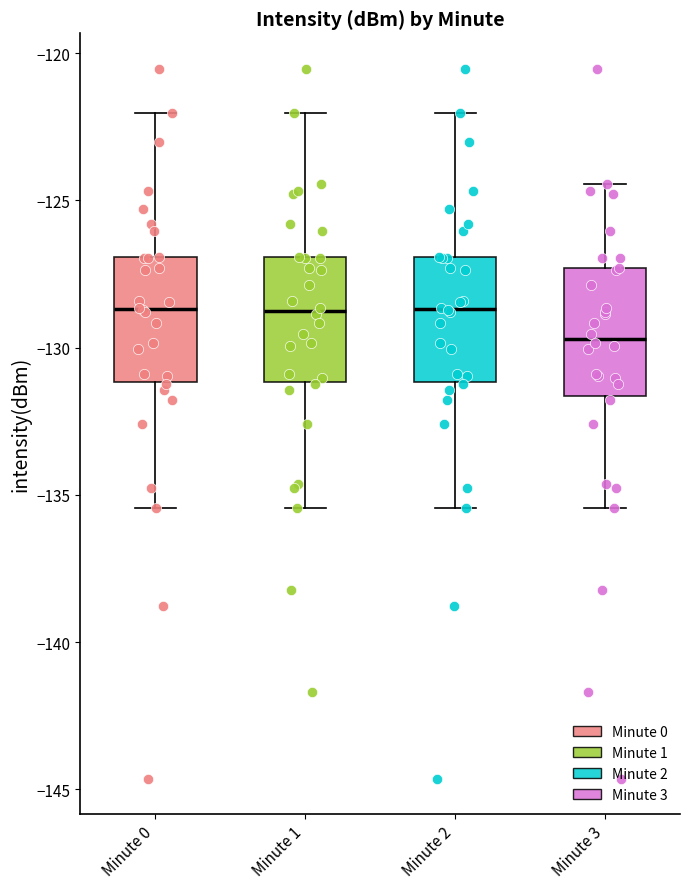

Reading left to right, read every box against the y-axis: the position of its median line, the range the box covers, and the ends of its whiskers. The values are not printed on the chart, so give them approximately, as read against the axis.

Minute 0: median -128.5, box -131.0 to -127.0, whiskers -135.5 to -122.0
Minute 1: median -129.0, box -131.0 to -127.0, whiskers -135.5 to -122.0
Minute 2: median -128.5, box -131.0 to -127.0, whiskers -135.5 to -122.0
Minute 3: median -129.5, box -131.5 to -127.5, whiskers -135.5 to -124.5